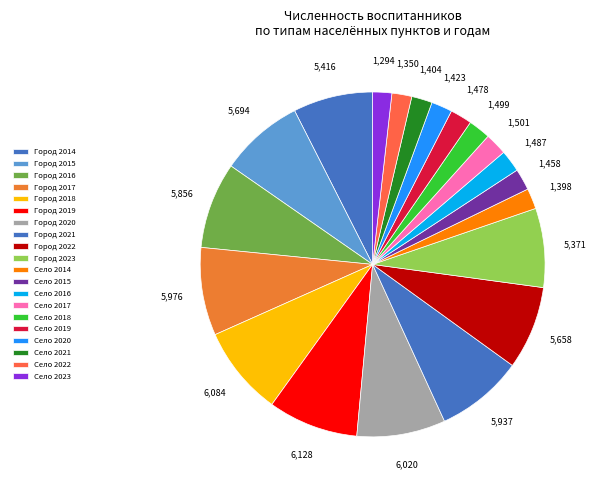

Count the number of slices in the pie.

20